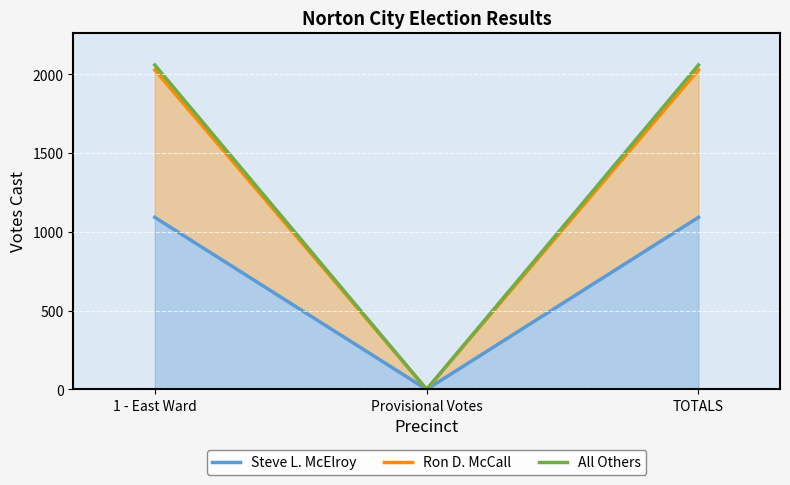

Is it true that Ron D. McCall equals 2028 at 1 - East Ward?

True